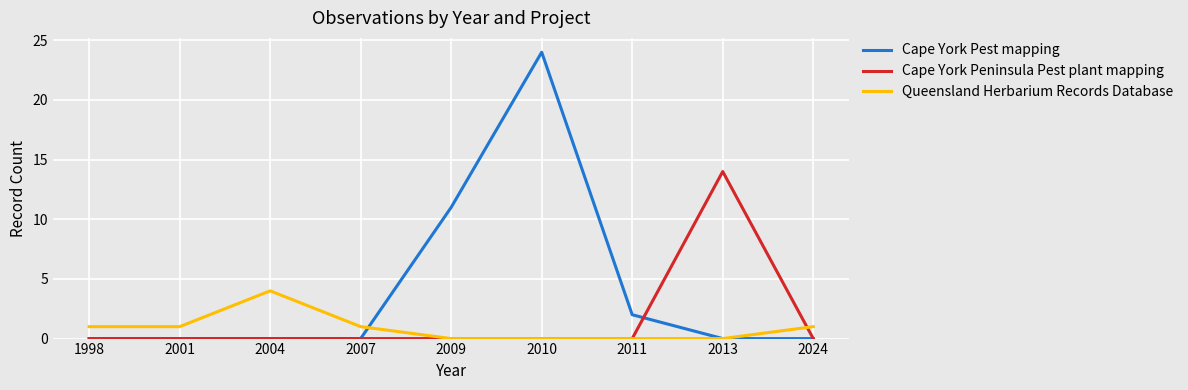

How many categories are shown in the chart?

9